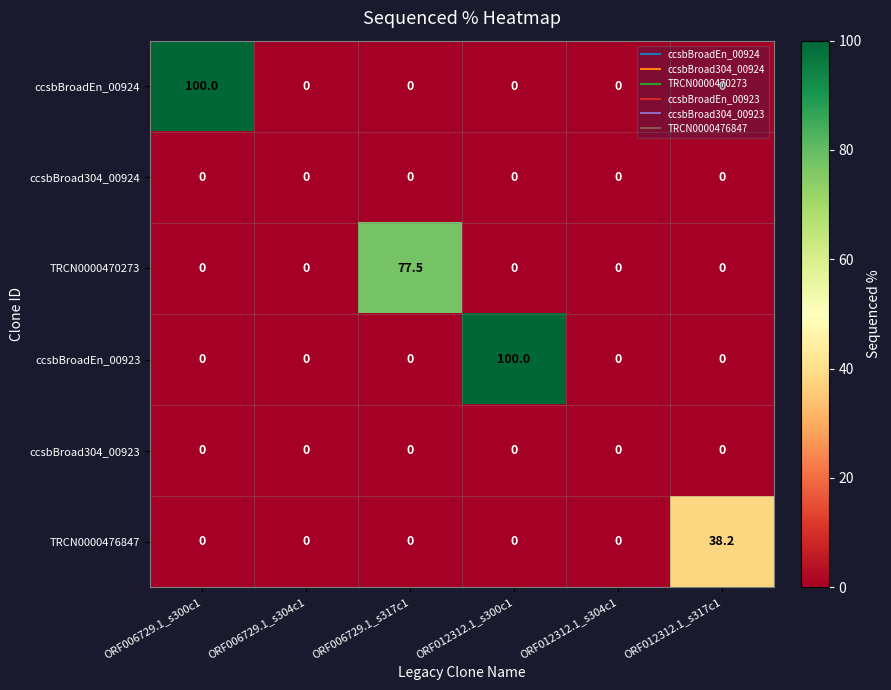

At how many categories does at least one series exceed 29?

4